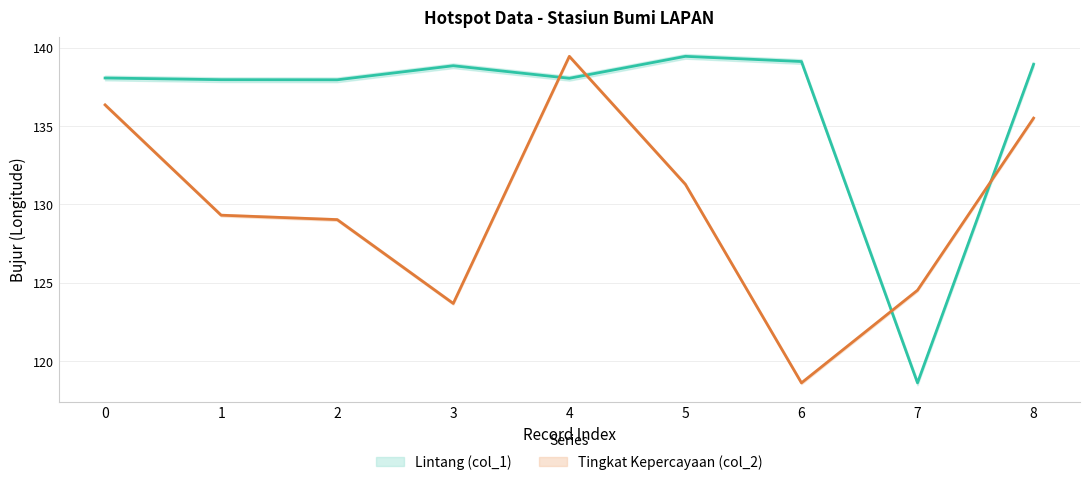

How many interior local valleys does the Lintang (col_1) series have?

3